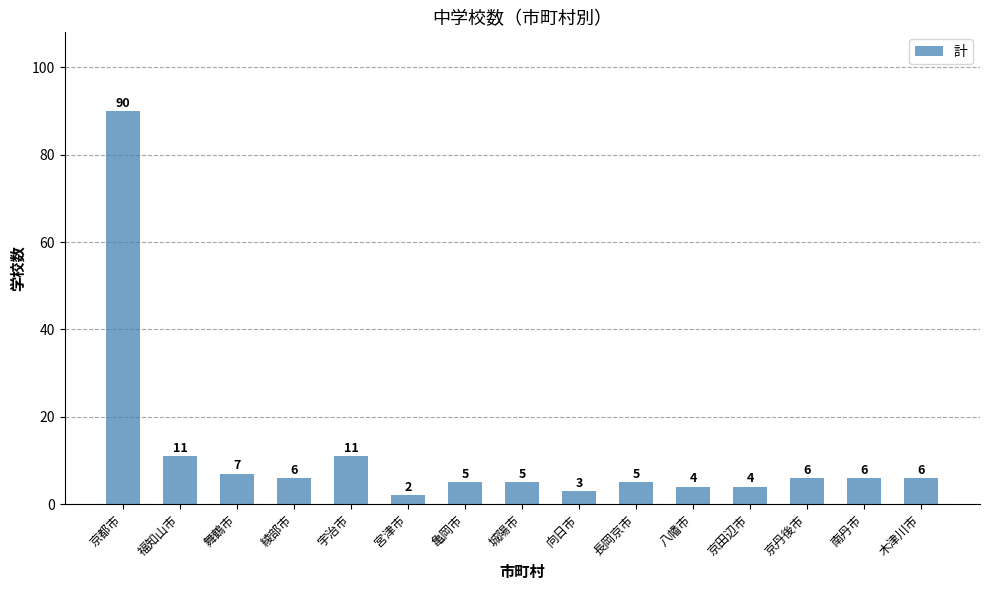

What is the minimum value shown in the chart?

2